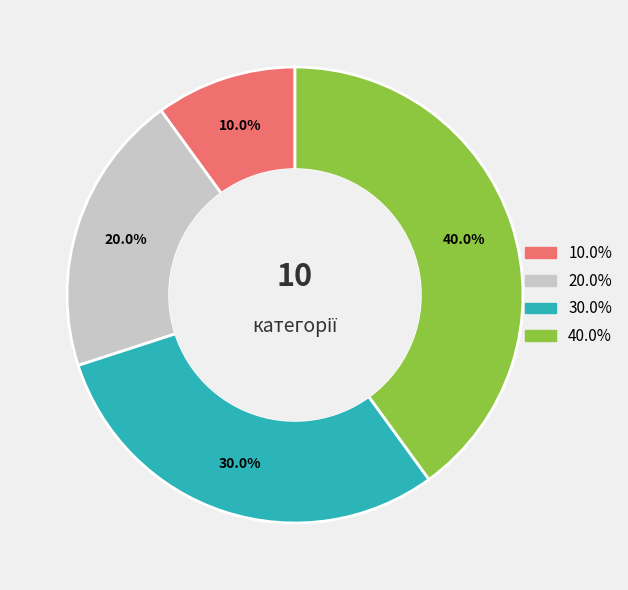

Is there any slice that represents more than half of the pie?

No